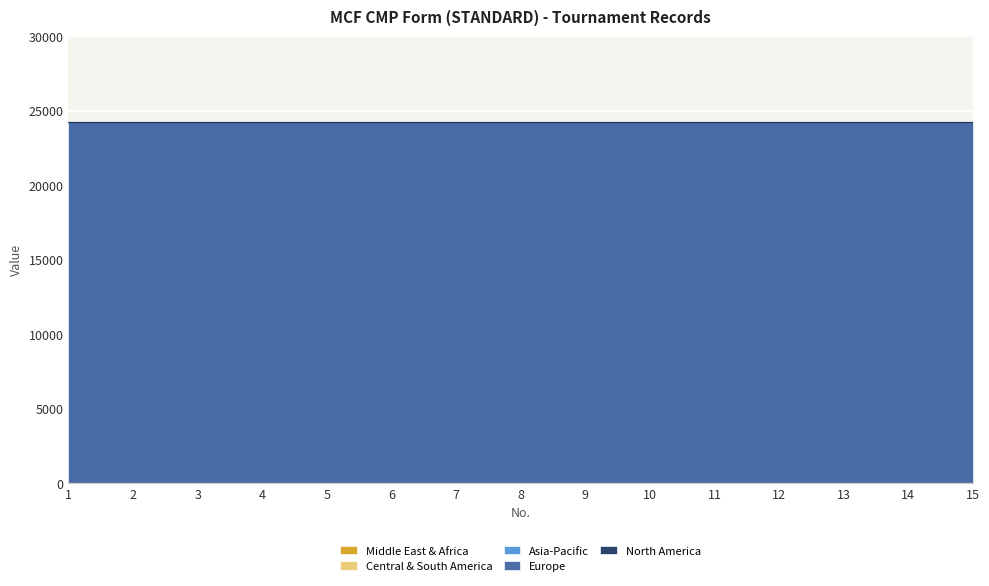

True or false: Europe and Asia-Pacific intersect in this chart.

False